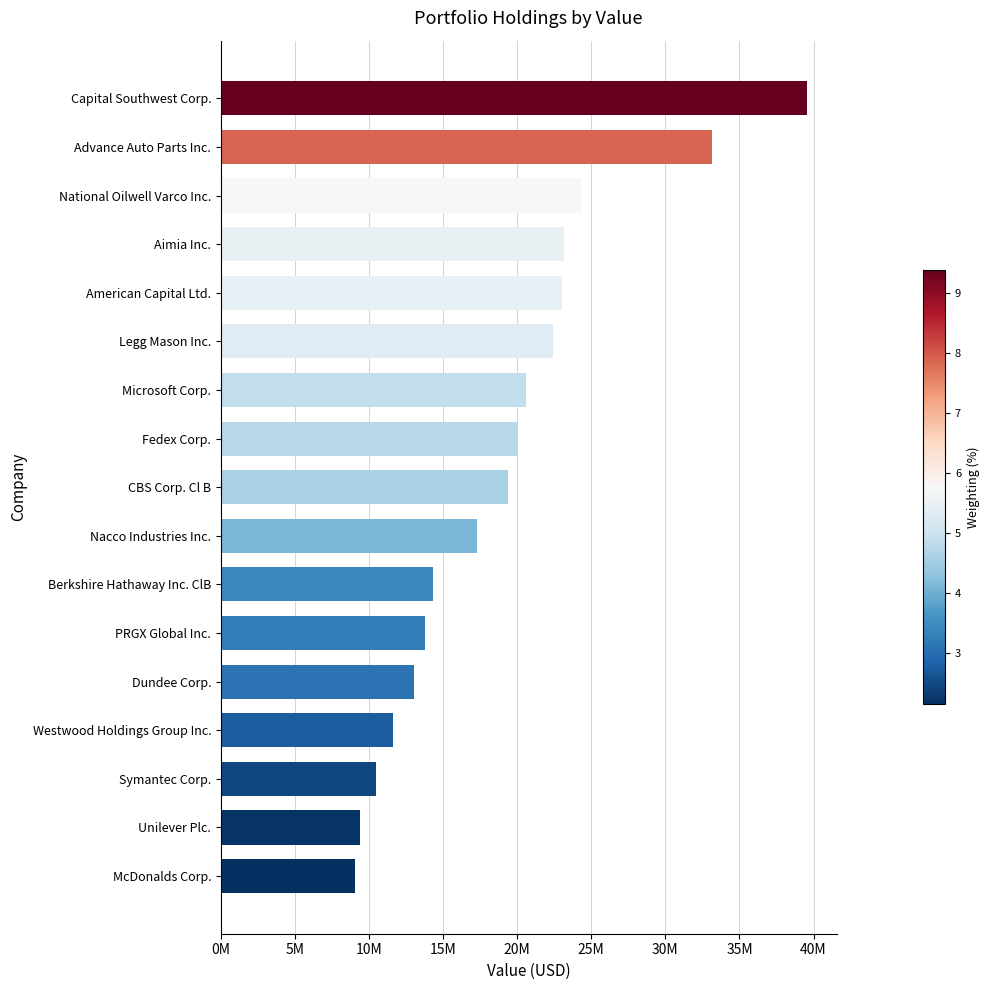

At which label is the value closest to 24301000?

National Oilwell Varco Inc.